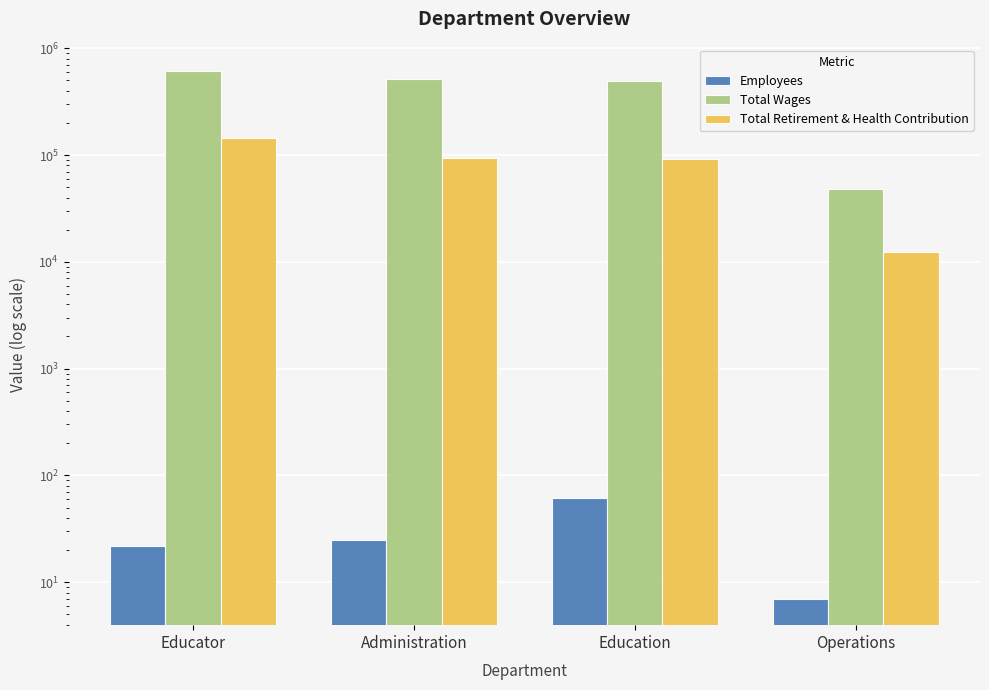

What is the value of the Total Wages bar at the 4th from the left?

47934.0